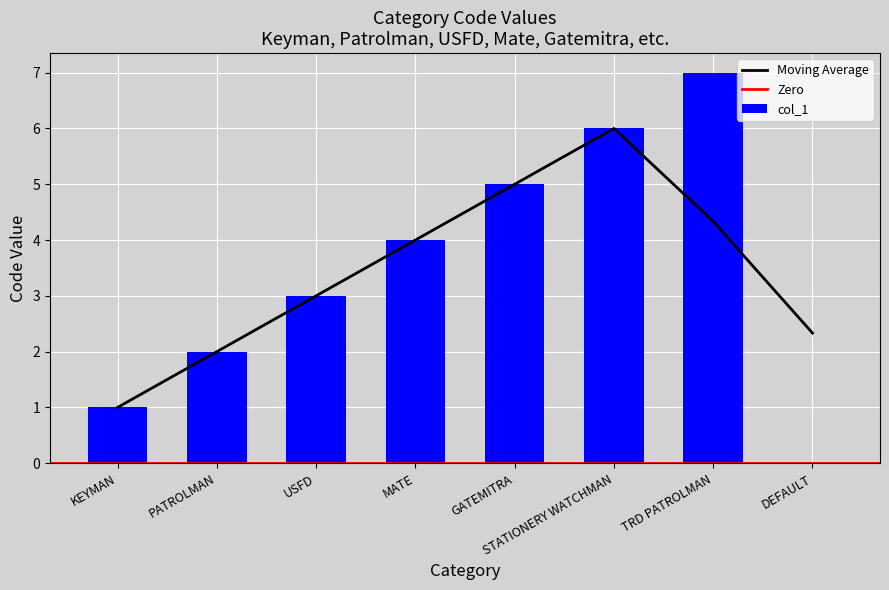

Reading right to left, list all the values displayed in this chart.

0	7	6	5	4	3	2	1